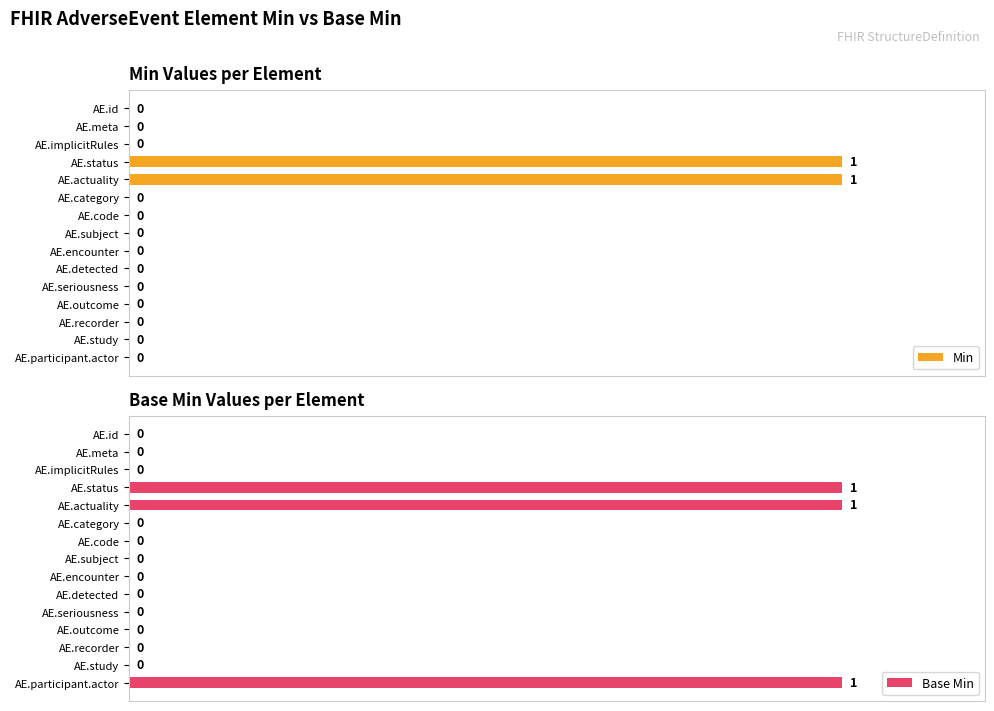

How many bars are there in total?

30